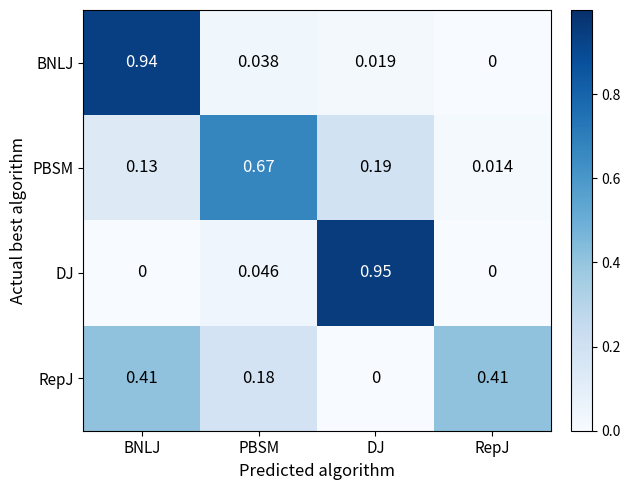

At which label does BNLJ reach its minimum?

RepJ